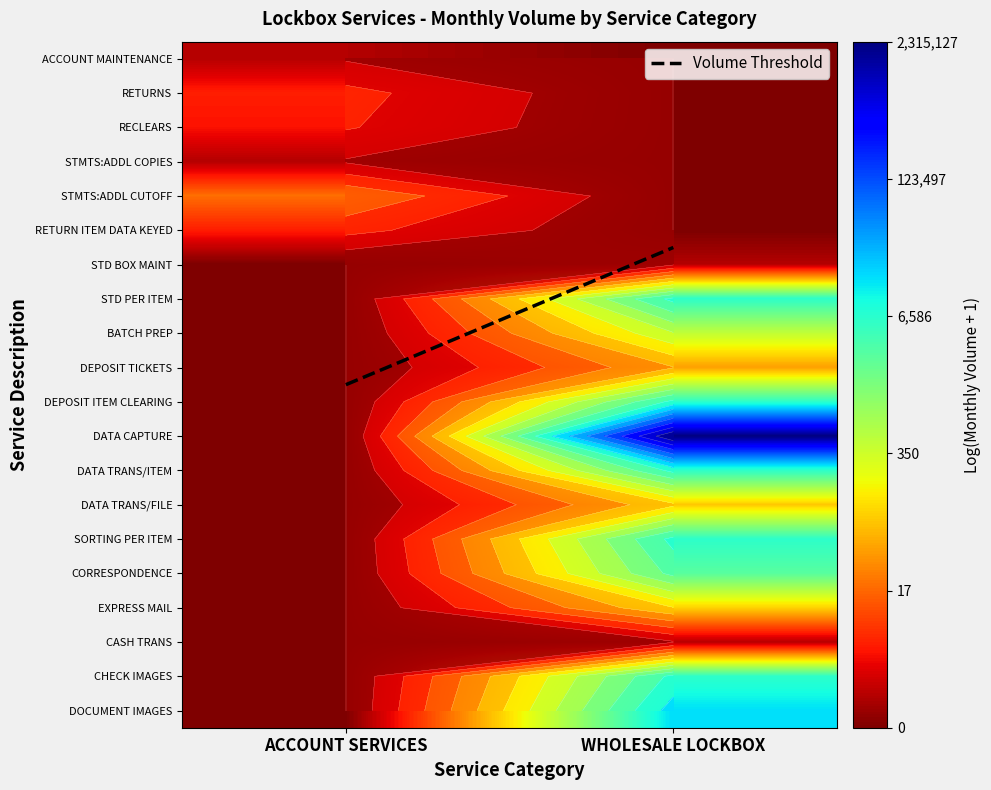

Which series changed the most between ACCOUNT SERVICES and WHOLESALE LOCKBOX?

DATA CAPTURE